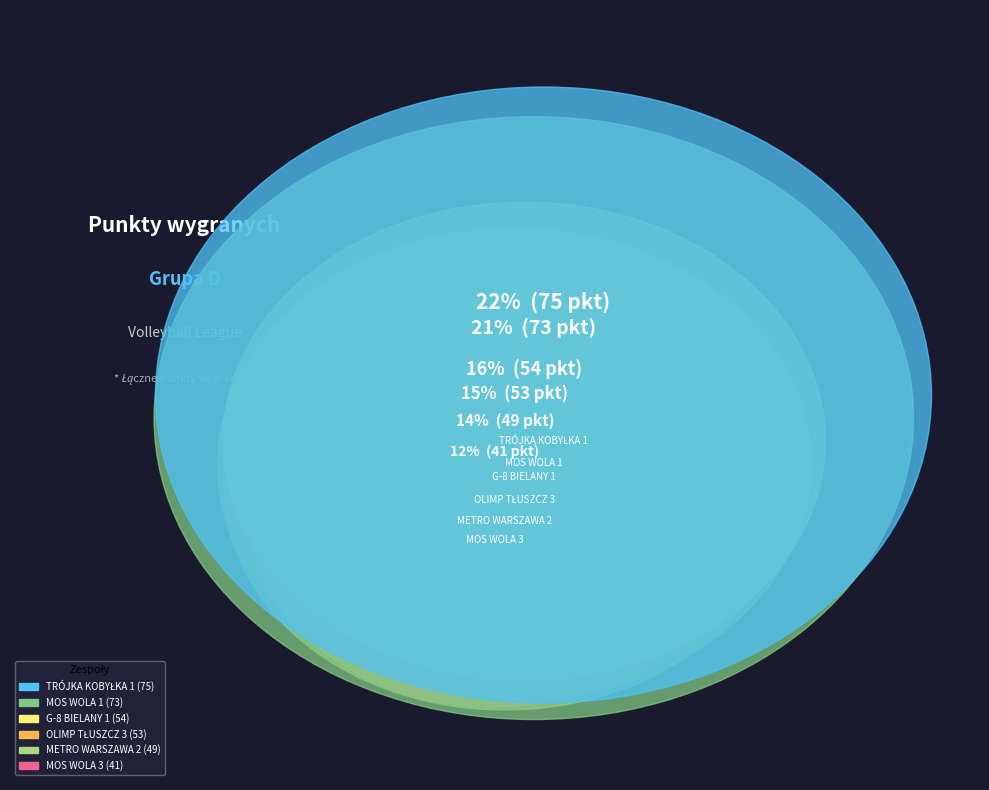

Is the sum of G-8 BIELANY 1 and METRO WARSZAWA 2 greater than half?

No